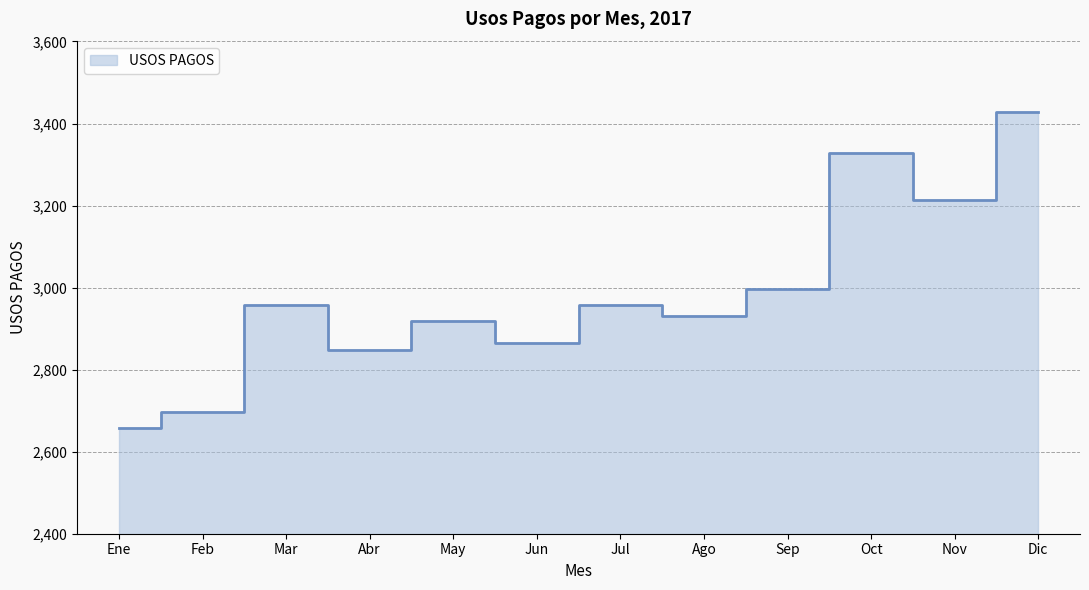

Which label corresponds to the largest value in the chart?

Dic